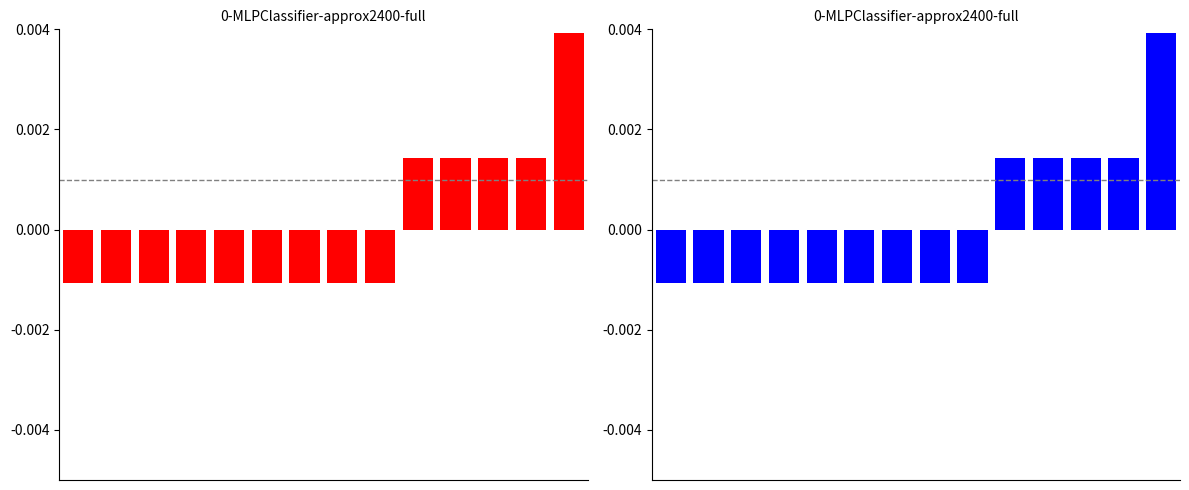

How many data points are less than 0?

9